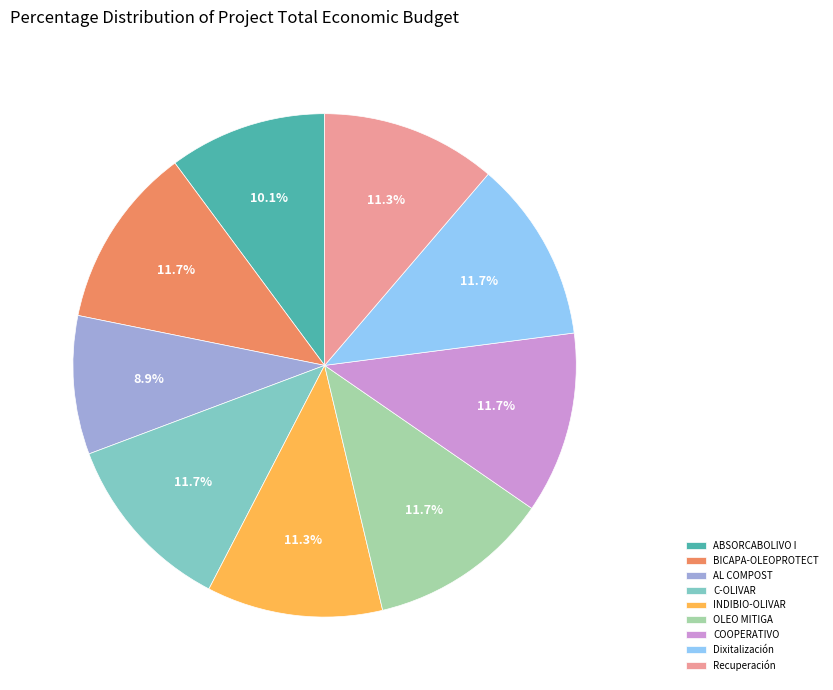

What is the ratio of the value at OLEO MITIGA to the value at ABSORCABOLIVO I?

1.2